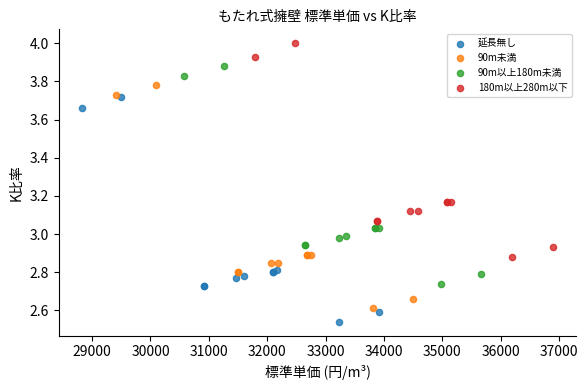

Which series reaches the minimum Y coordinate?

延長無し